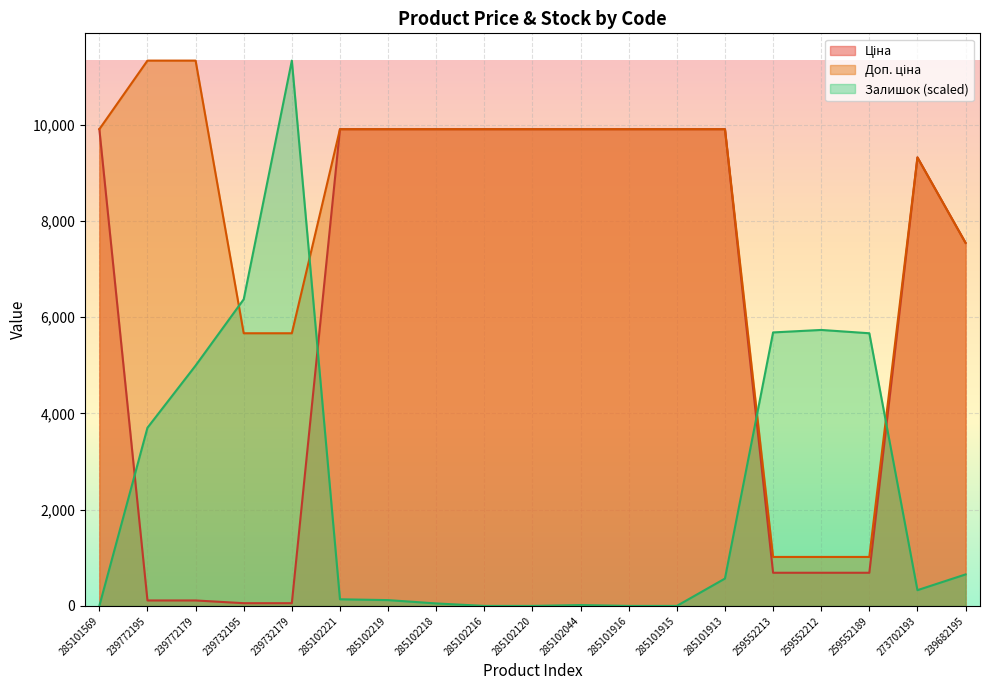

How many times do Ціна and Залишок cross each other?

4